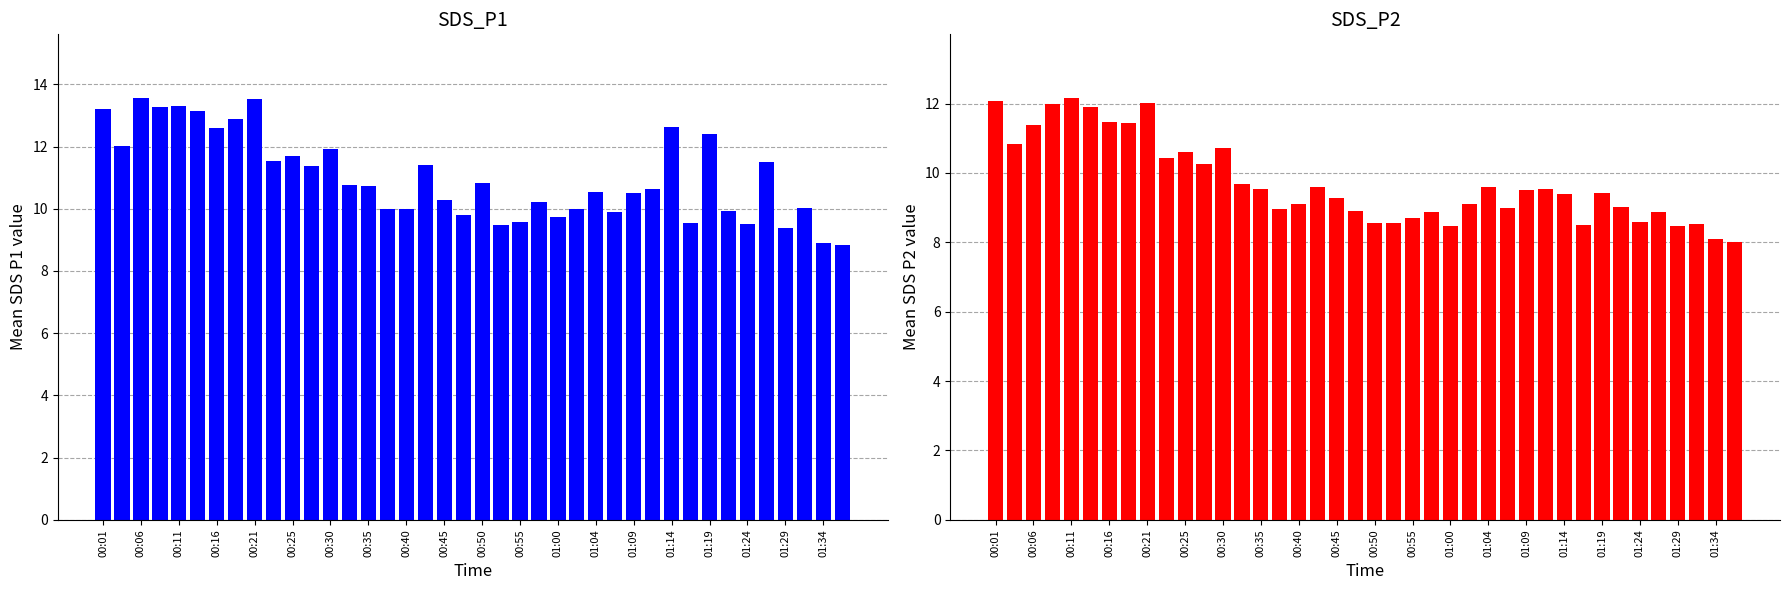

At how many categories does at least one series exceed 10?

26